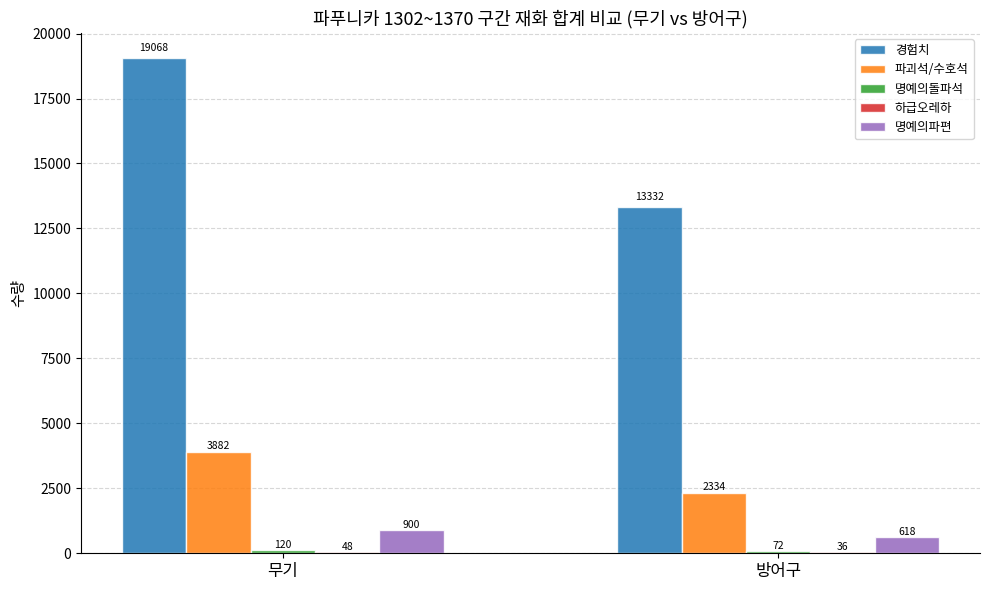

Are the bars horizontal?

No